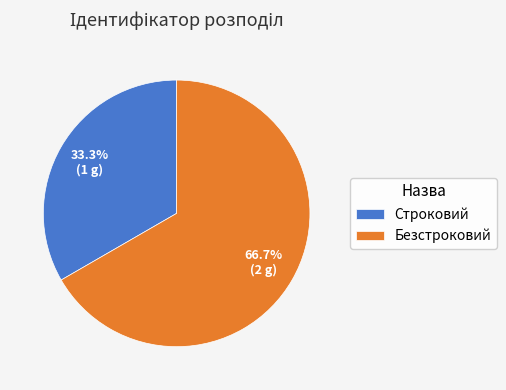

Is it true that Строковий is 21% of the pie?

False